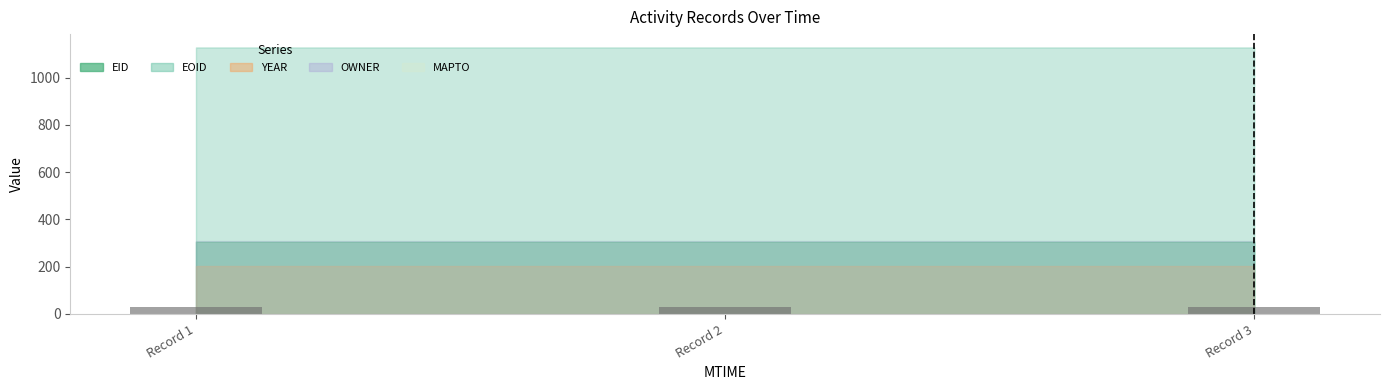

Reading left to right, list all the values displayed in this chart.

Record 1=30.6	Record 2=30.6	Record 3=30.6